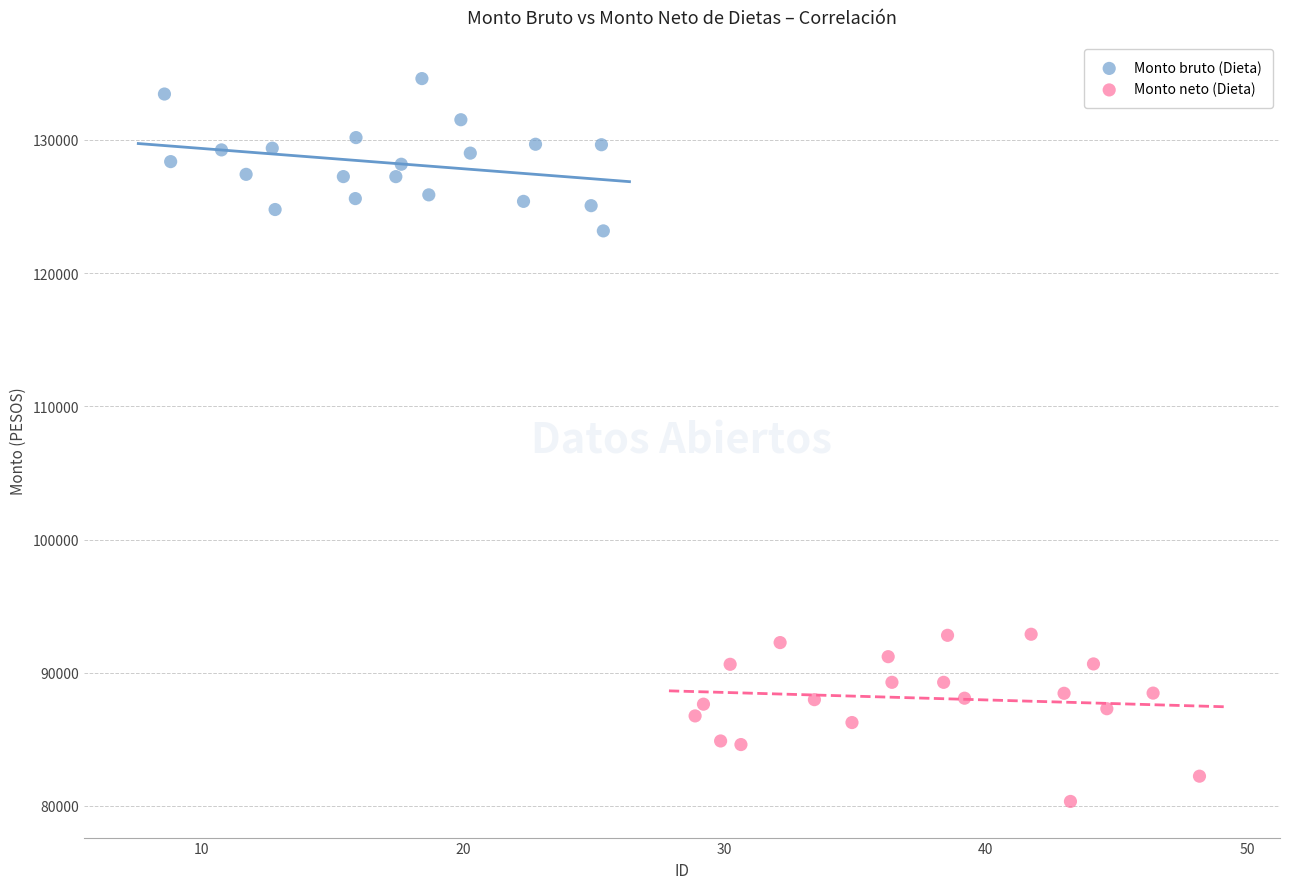

Which series reaches the minimum Y coordinate?

Monto neto (Dieta)